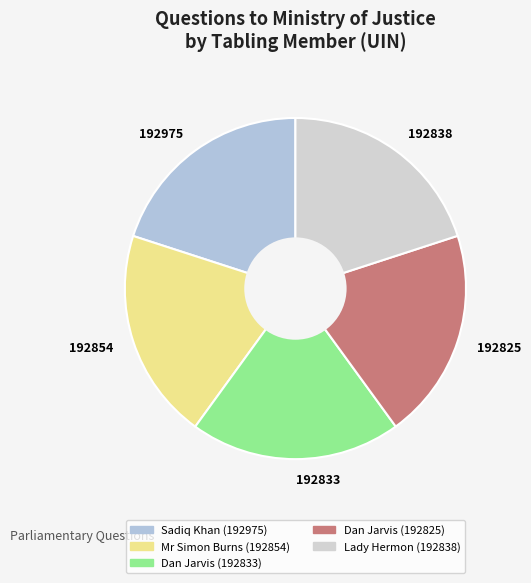

How many segments does this pie chart have?

5